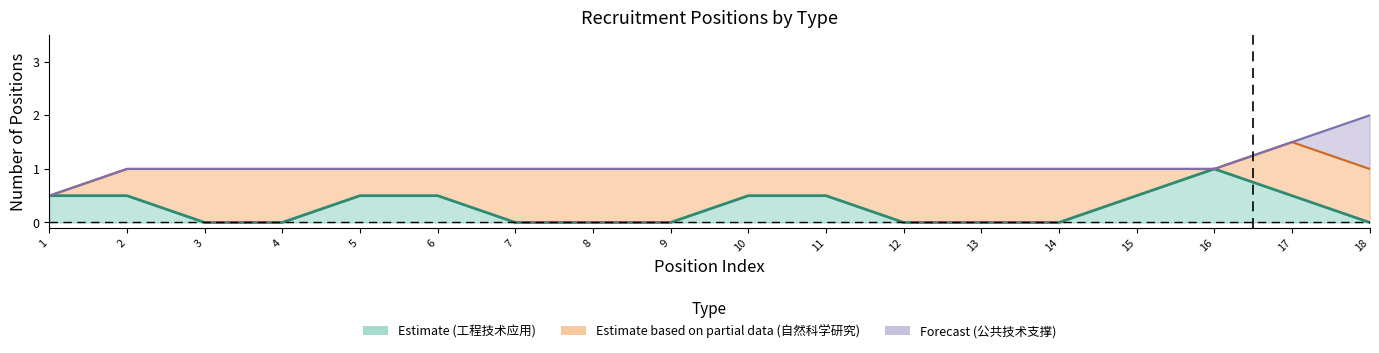

Is it true that Partial equals 1 at 14?

False